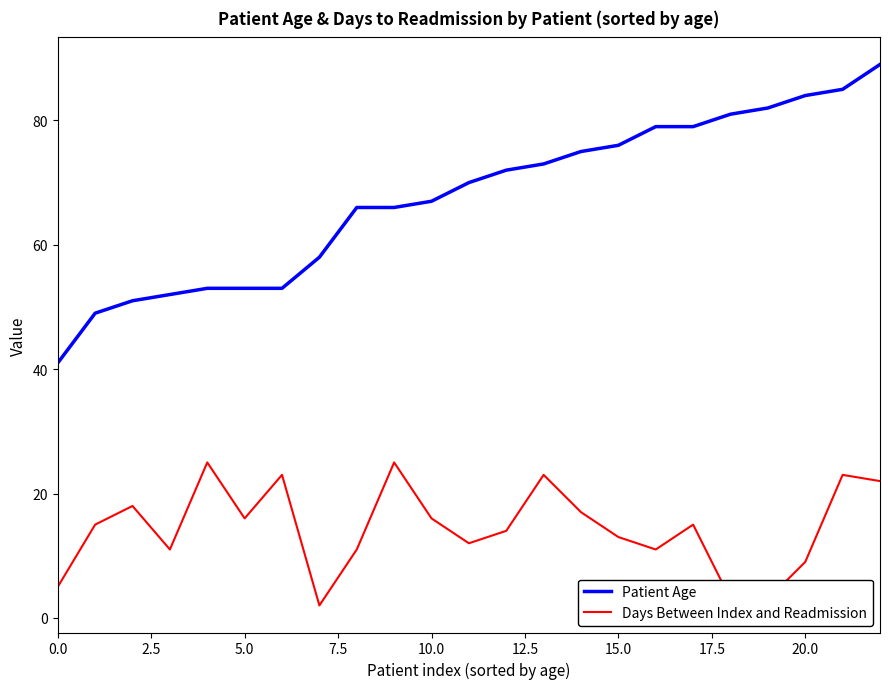

True or false: Days Between Index and Readmission and Patient Age intersect in this chart.

False